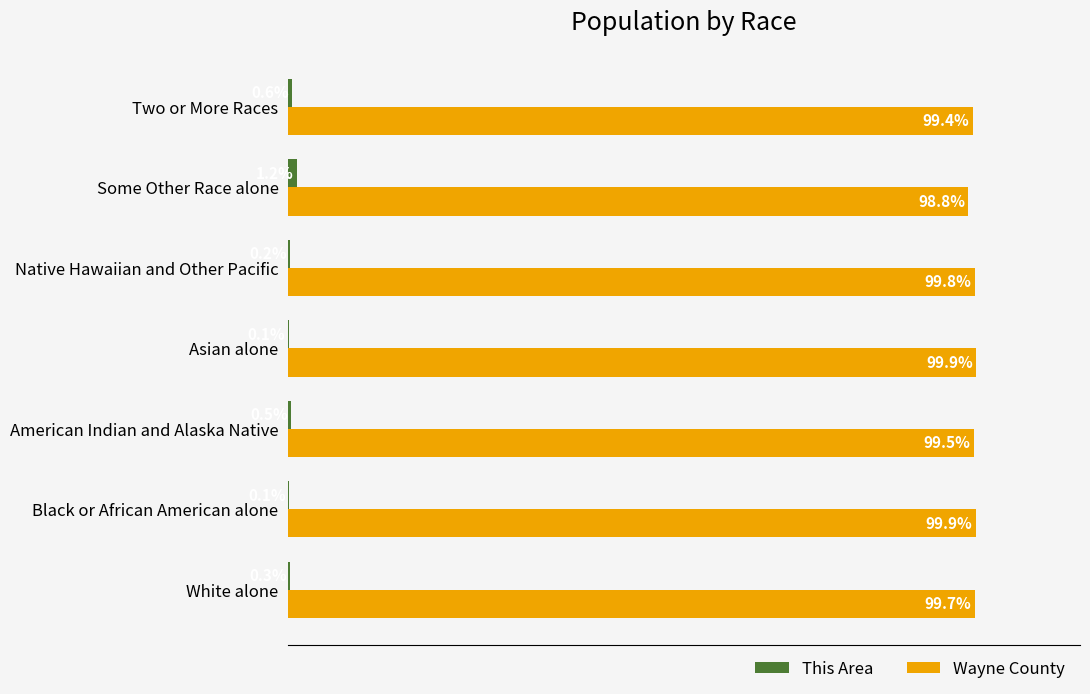

Where is Wayne County nearest to the value 99?

Some Other Race alone